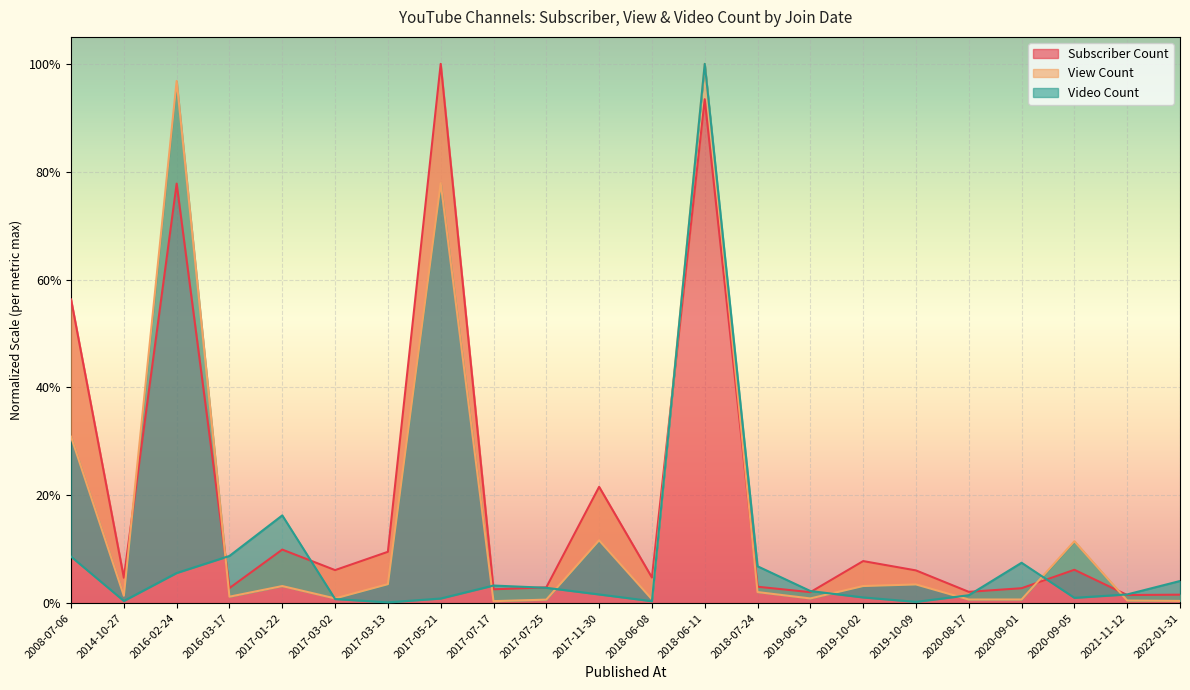

What is the maximum value for Subscriber Count?

1.0